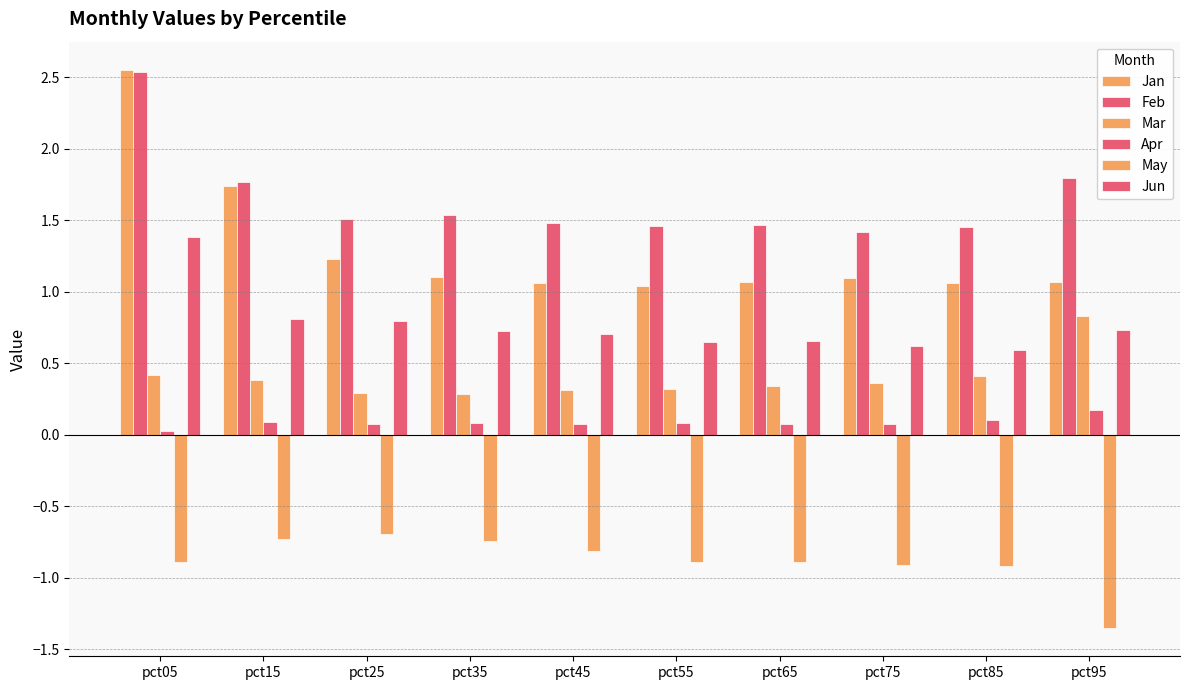

How many categories are shown in the chart?

10